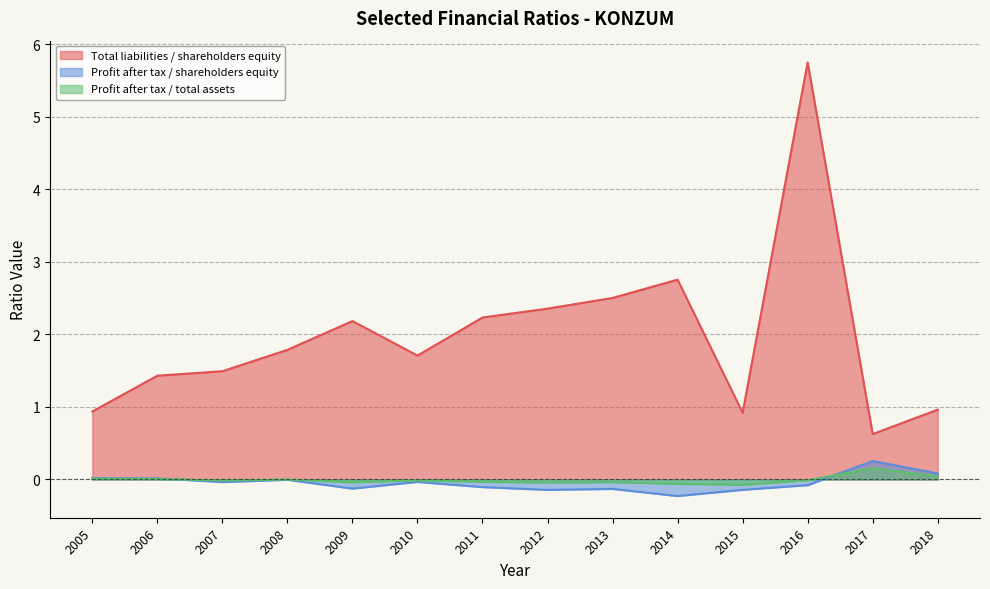

At which category is the sum across all series the highest?

2016